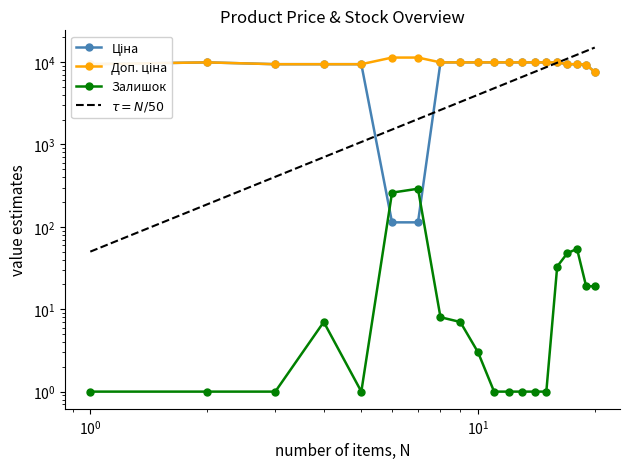

Reading left to right, what are all the values shown in this chart?

Ціна: 9416.9	9908.5	9416.9	9416.9	9416.9	113.3	113.3	9908.5	9908.5	9908.5	9908.5	9908.5	9908.5	9908.5	9908.5	9908.5	9416.9	9416.9	9321.4	7545.9
Доп. ціна: 9416.9	9908.5	9416.9	9416.9	9416.9	11334.0	11334.0	9908.5	9908.5	9908.5	9908.5	9908.5	9908.5	9908.5	9908.5	9908.5	9416.9	9416.9	9321.4	7545.9
Залишок: 1.0	1.0	1.0	7.0	1.0	260.0	290.0	8.0	7.0	3.0	1.0	1.0	1.0	1.0	1.0	33.0	48.0	54.0	19.0	19.0